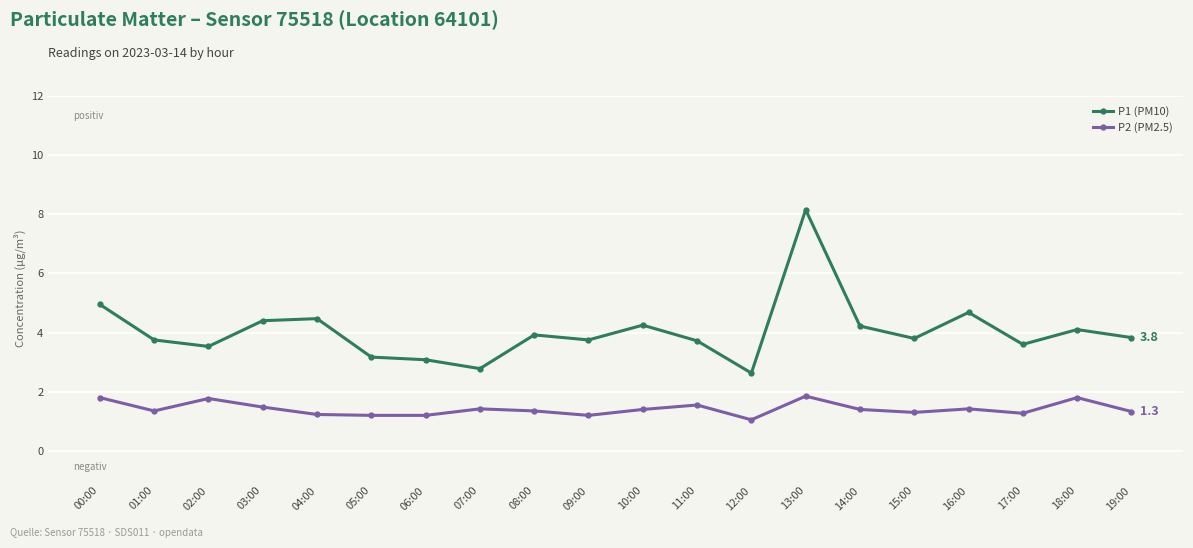

True or false: P1 (PM10) and P2 (PM2.5) intersect in this chart.

False